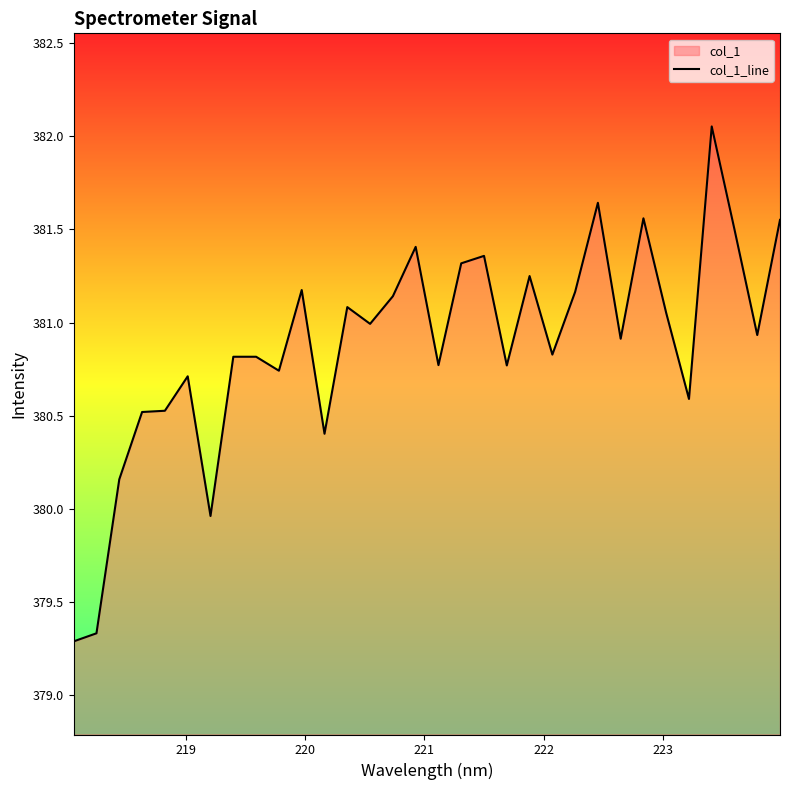

How many data points does each series have?

32